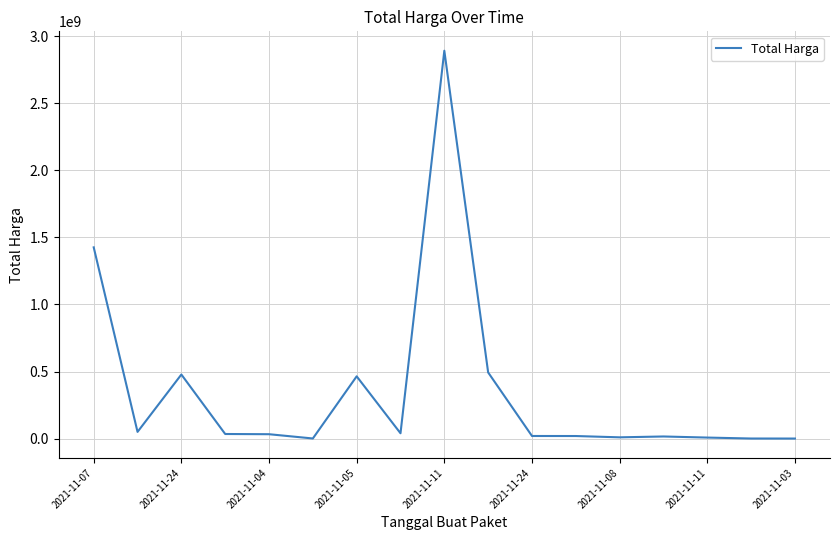

What is the greatest value displayed?

2892122000